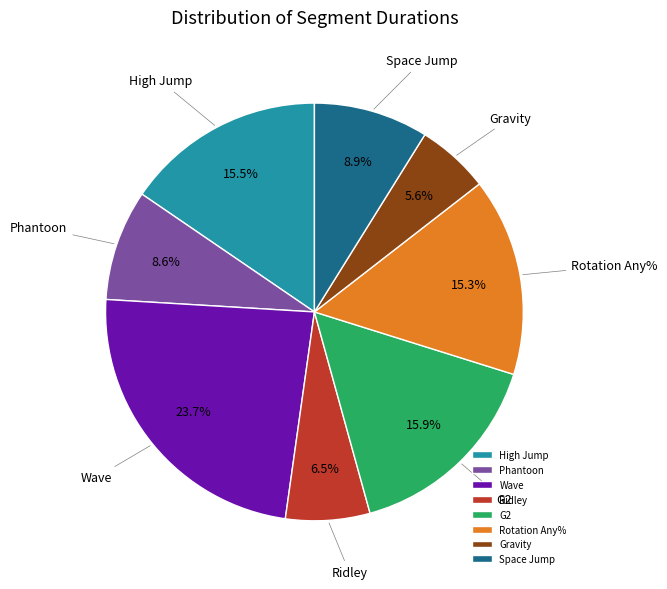

To the nearest percent, what is the difference between the Wave and Phantoon slice percentages?

15%